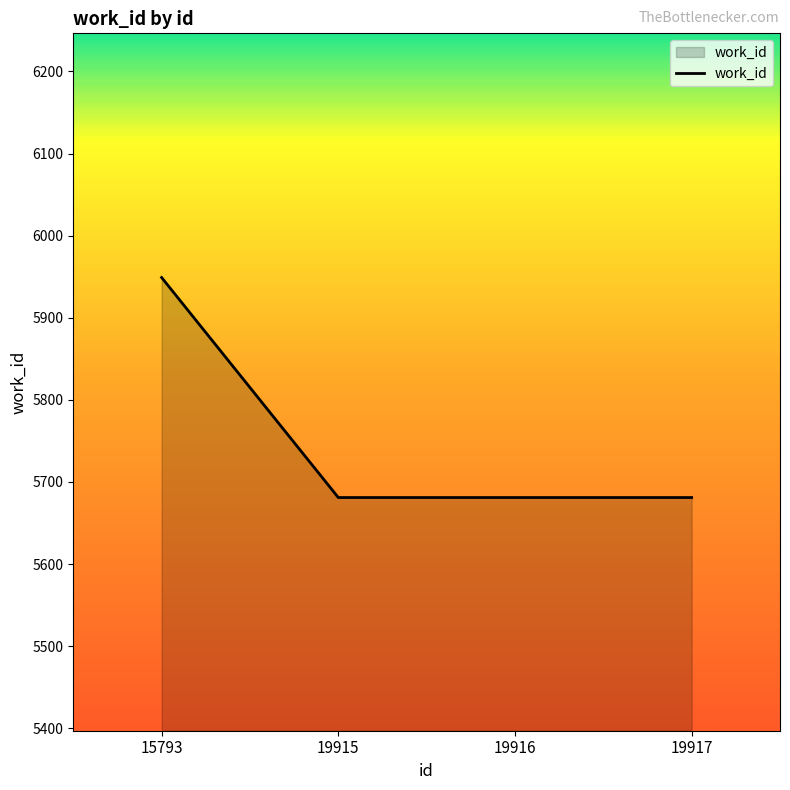

What is the sum of the values at 19915 and 15793?

11630